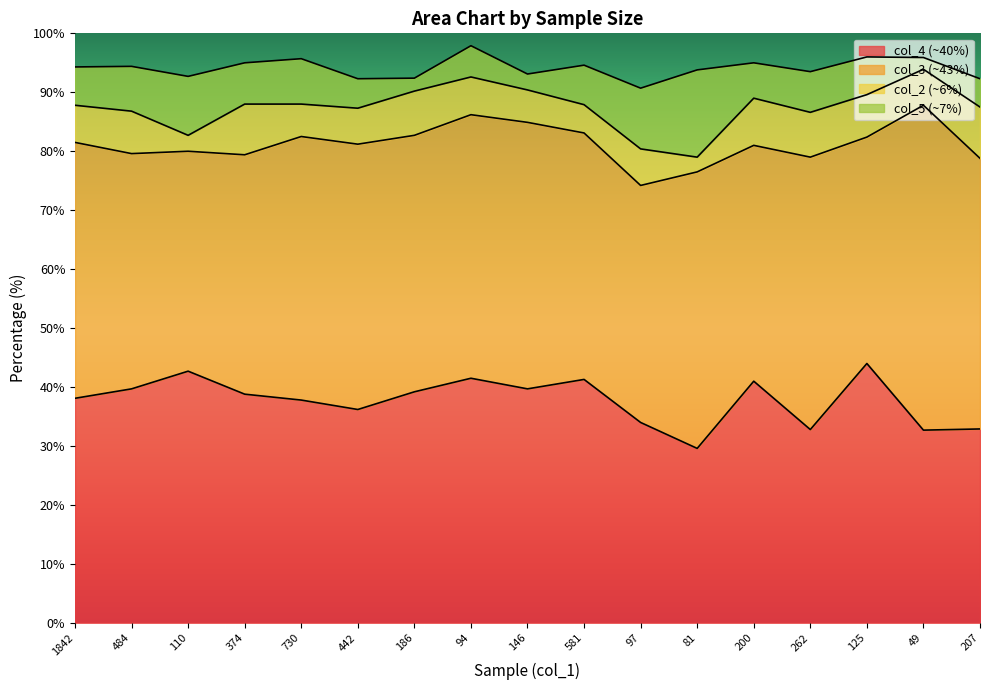

List the series in order of their peak value, lowest first.

col_2, col_5, col_4, col_3